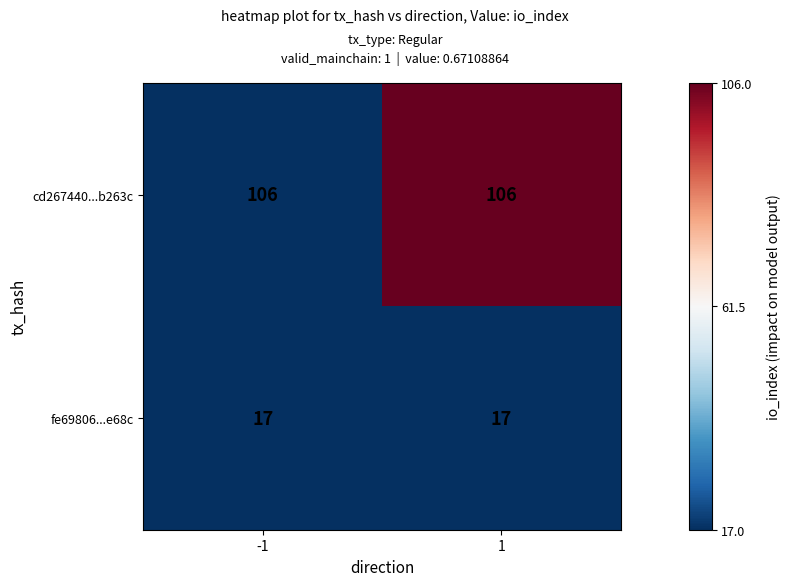

What is the minimum value for fe69806...e68c?

17